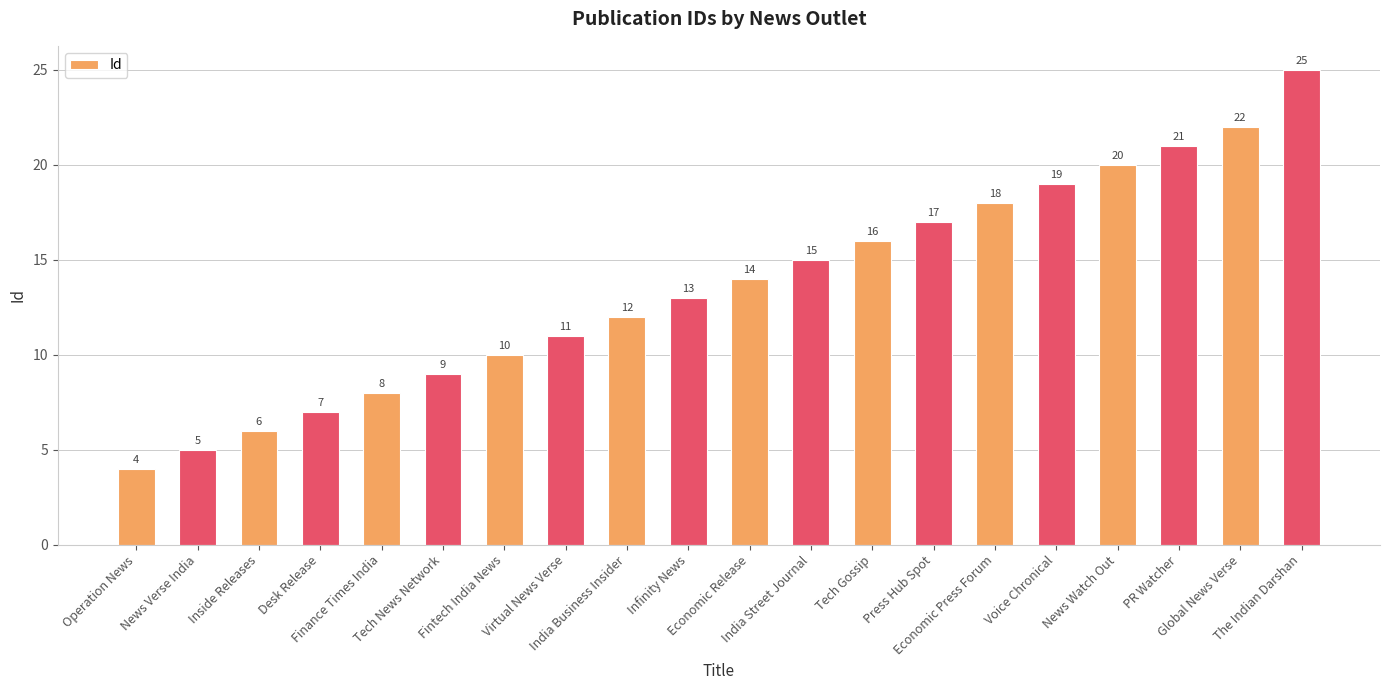

True or false: the data shows 7 at Desk Release.

True